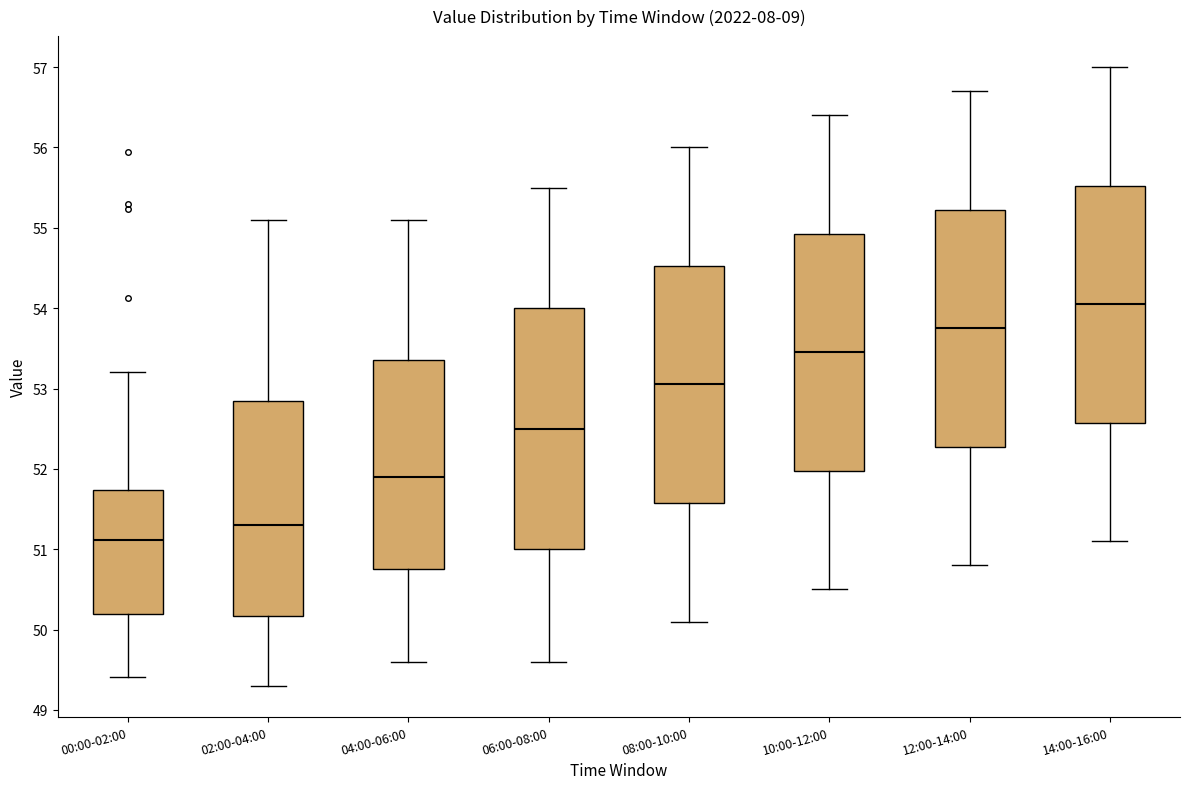

Which box's median line is the lowest?

00:00-02:00